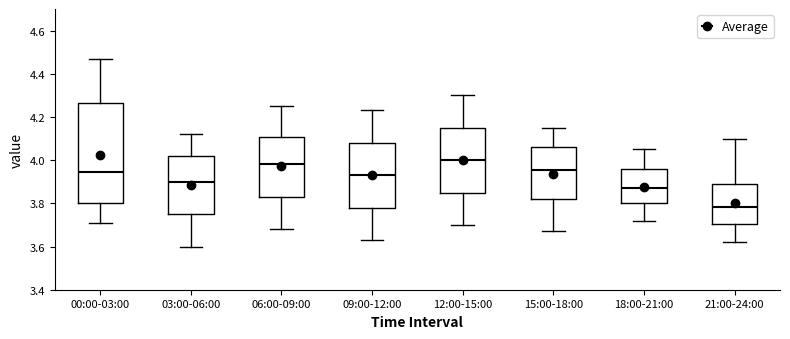

Where does the upper whisker of the box for 15:00-18:00 end on the y-axis? The values are not printed on the chart, so give them approximately, as read against the axis.

4.16